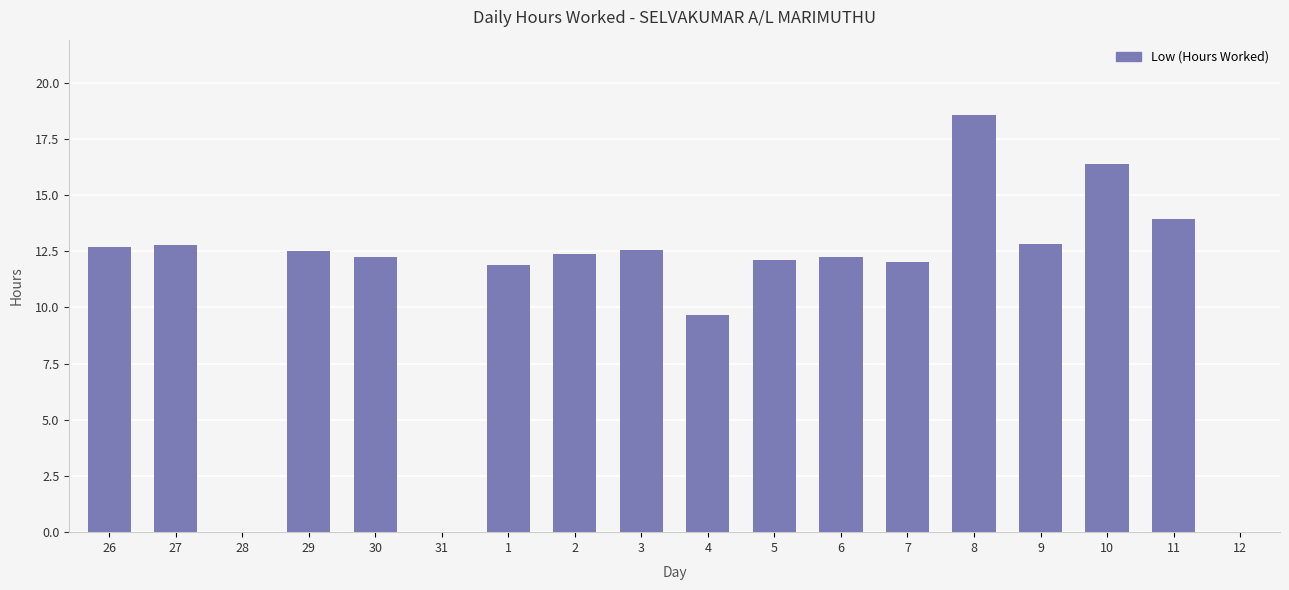

The chart shows a value of 12.5 at 29. True or false?

True